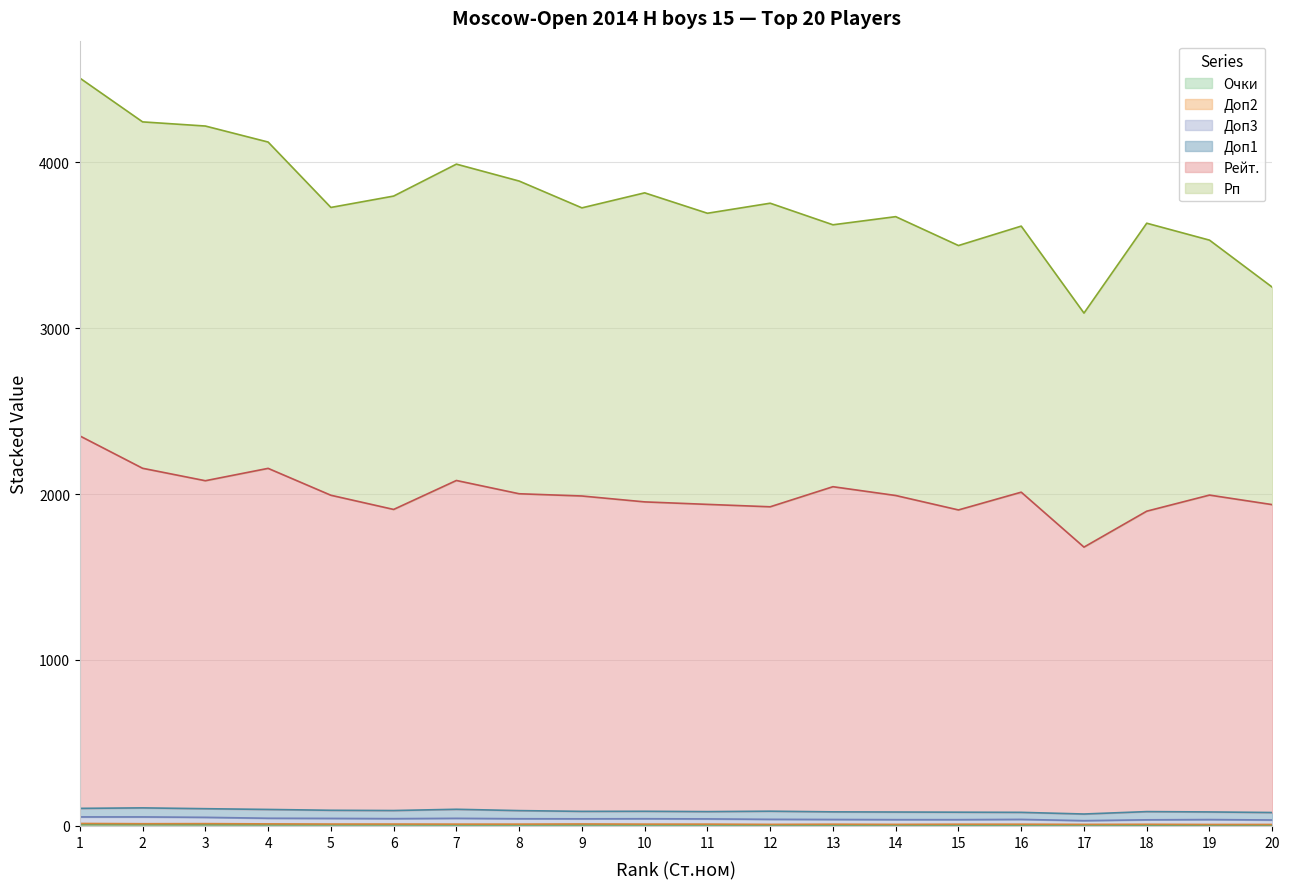

Does the chart have visible grid lines?

Yes